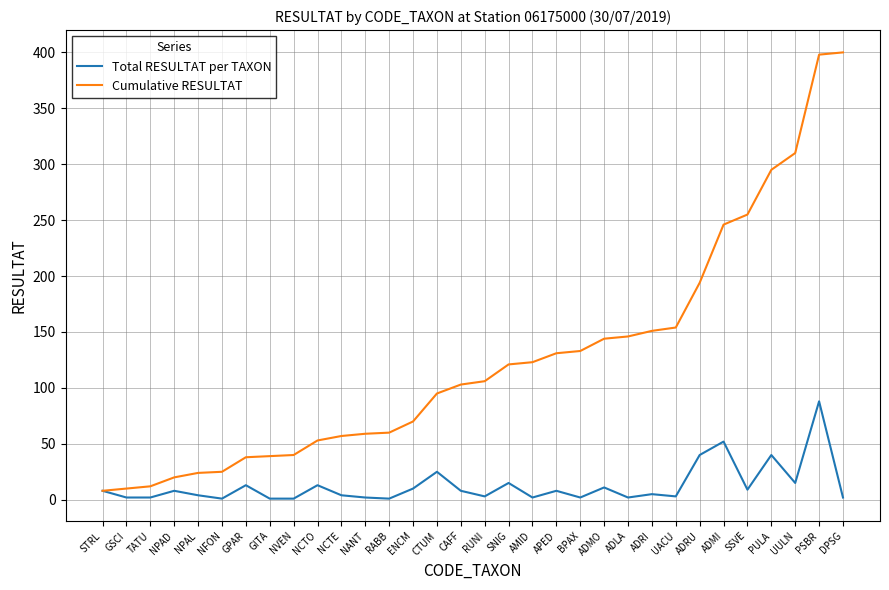

True or false: Cumulative RESULTAT has a value of 53 at NCTO.

True